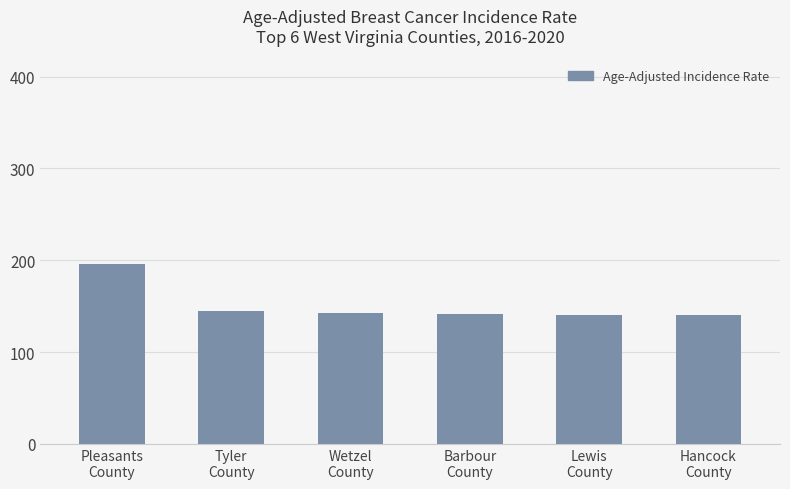

What is the average value?

150.7